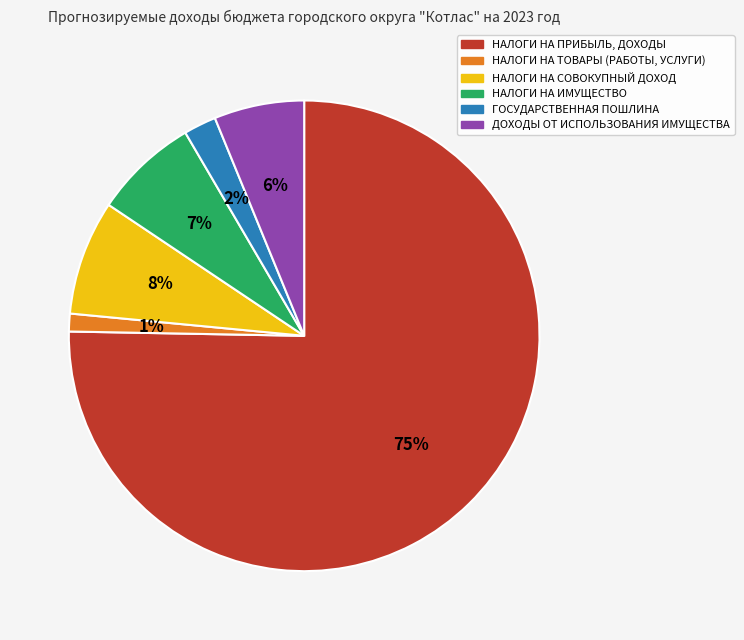

How many slices are in this pie chart?

6